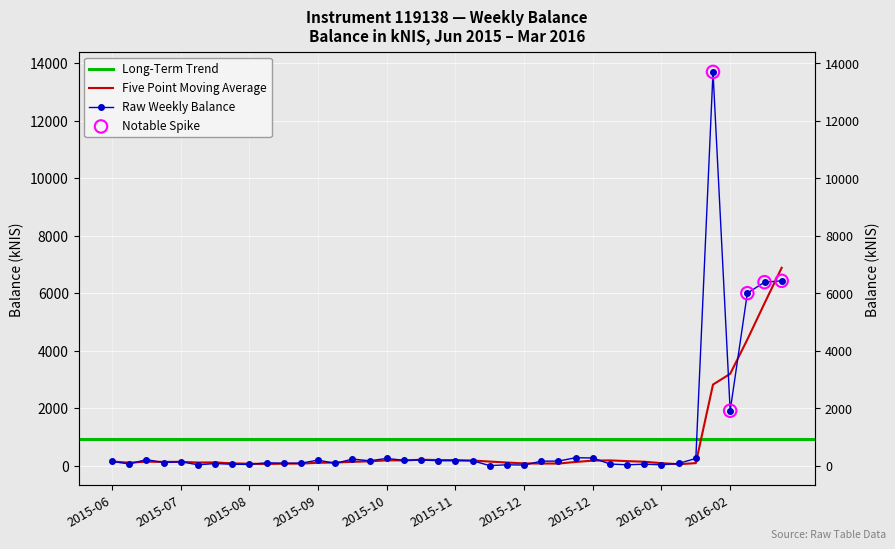

What is the change in value from 2015-11-12 to 2016-01-21?

-118.3